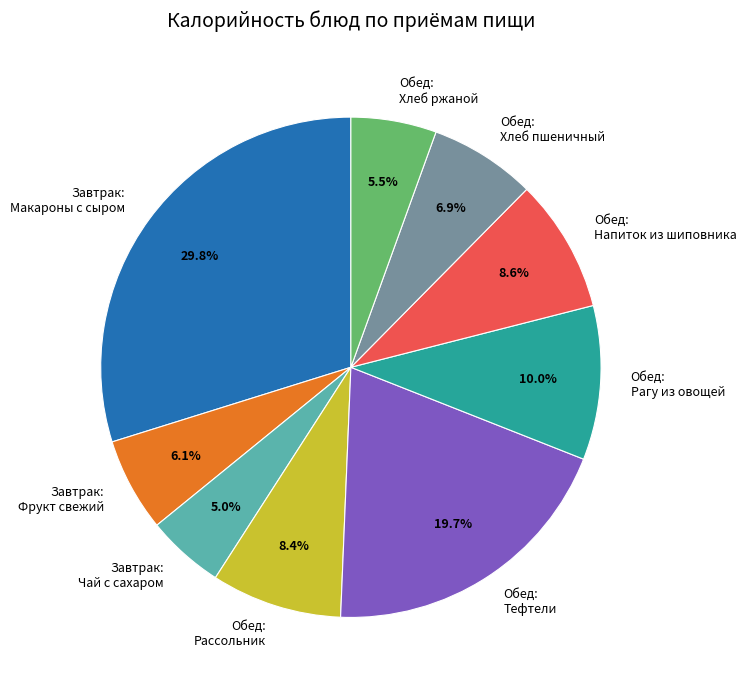

What is the ratio of the value at Завтрак: Фрукт свежий to the value at Обед: Хлеб ржаной?

1.1